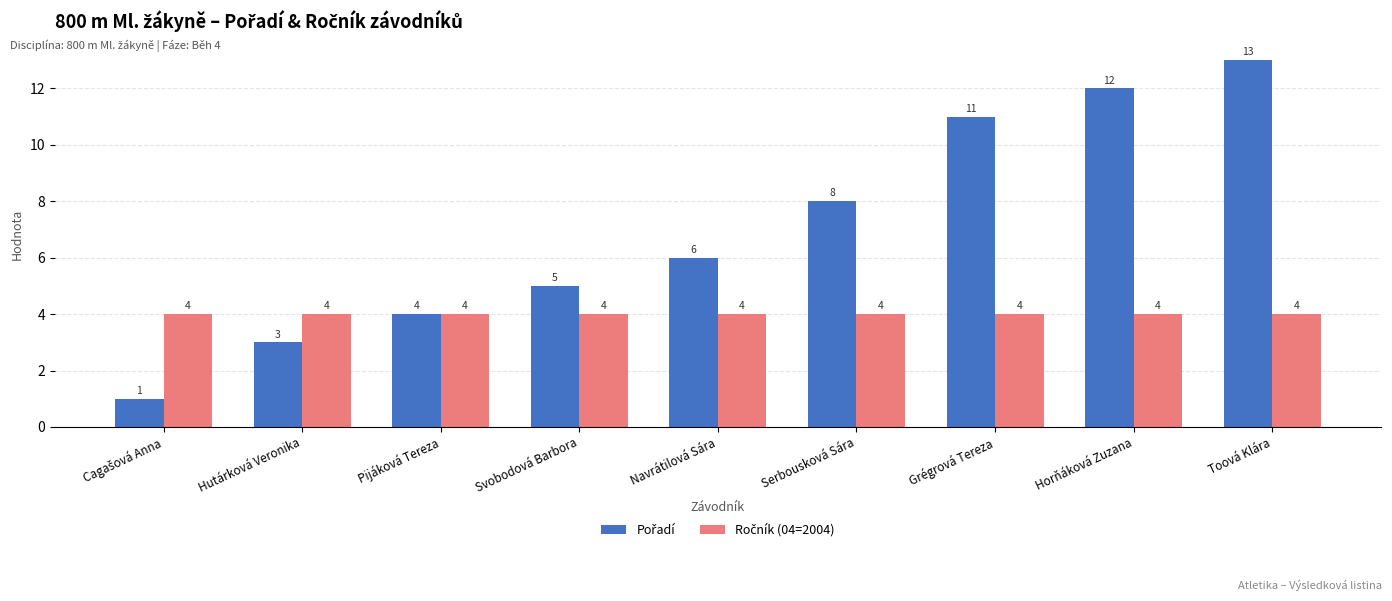

What is the total value across all series at Horňáková Zuzana?

16